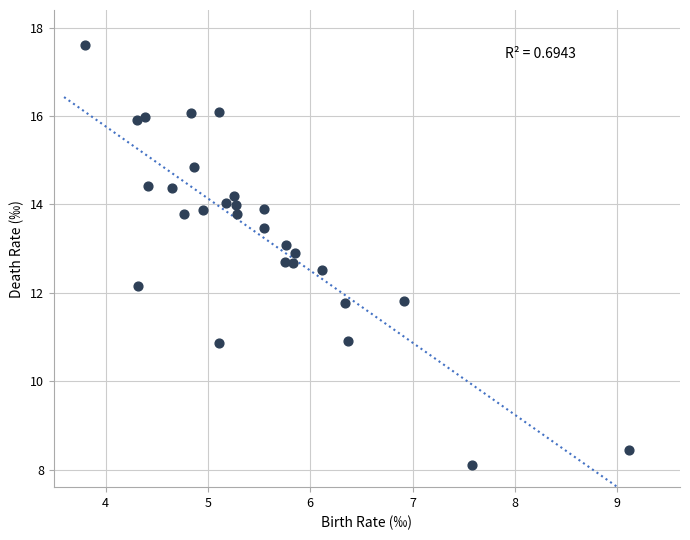

What is the range of X values (max minus min)?

5.3